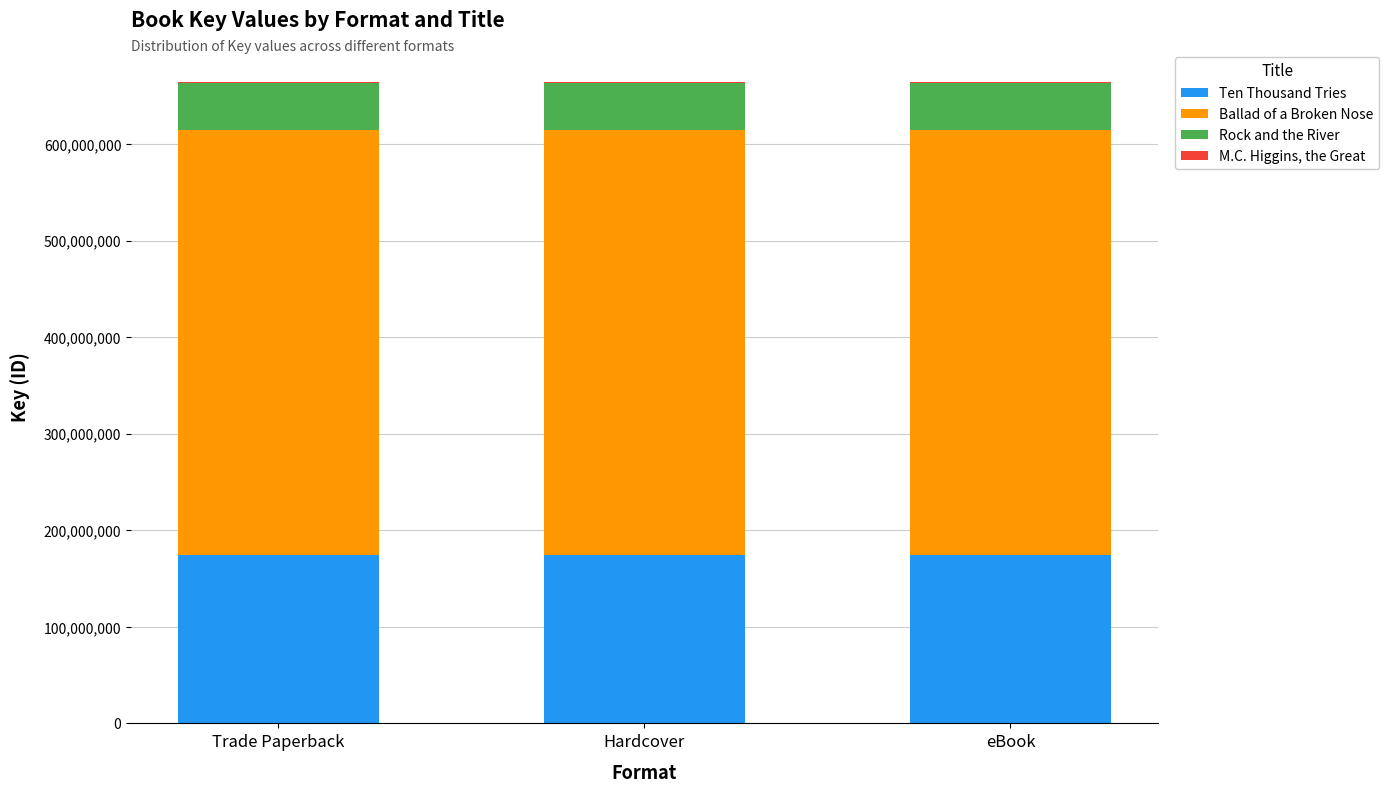

True or false: Ten Thousand Tries has a value of 80679799 at eBook.

False